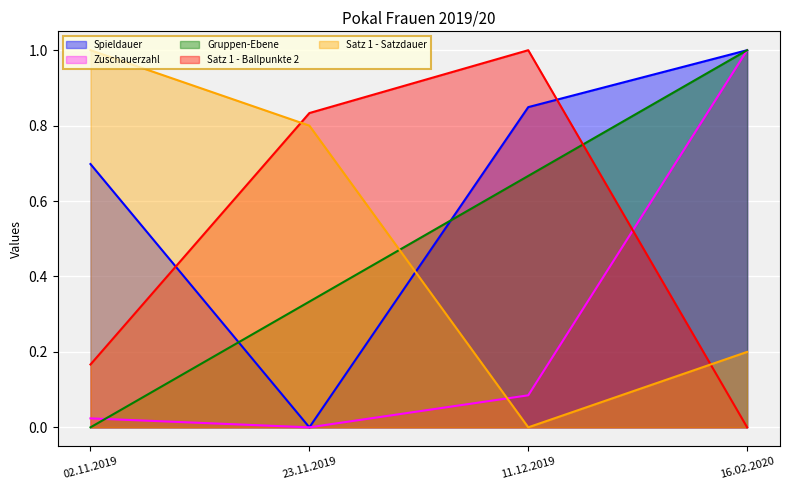

What is the difference between the Gruppen-Ebene values at 23.11.2019 and 16.02.2020?

0.7